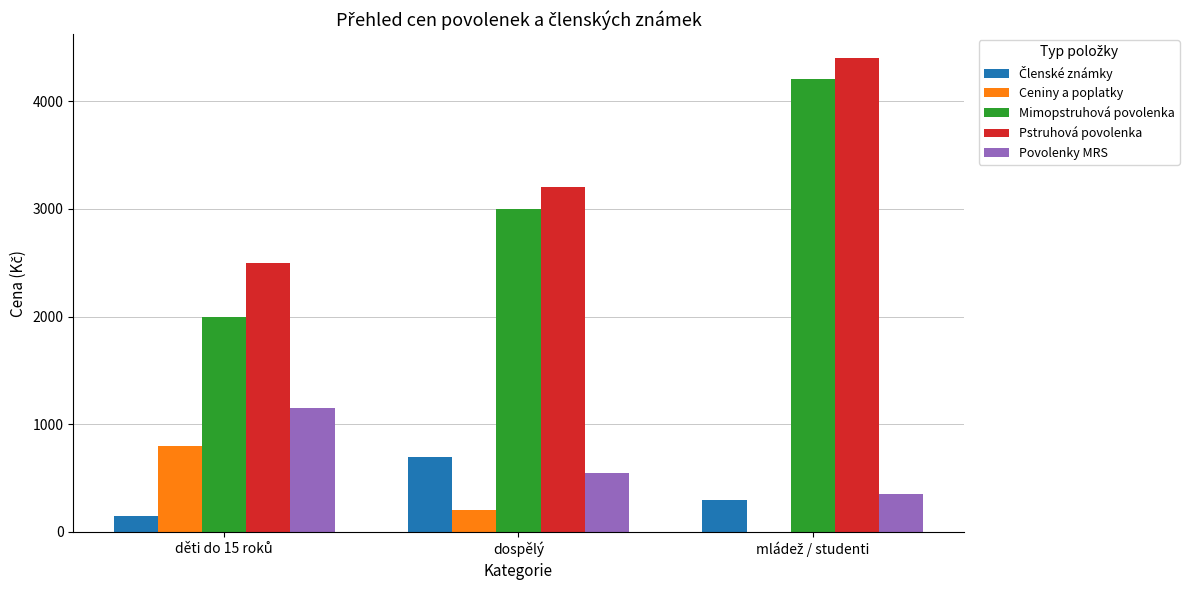

How many Povolenky MRS values are between 350 and 1150?

3